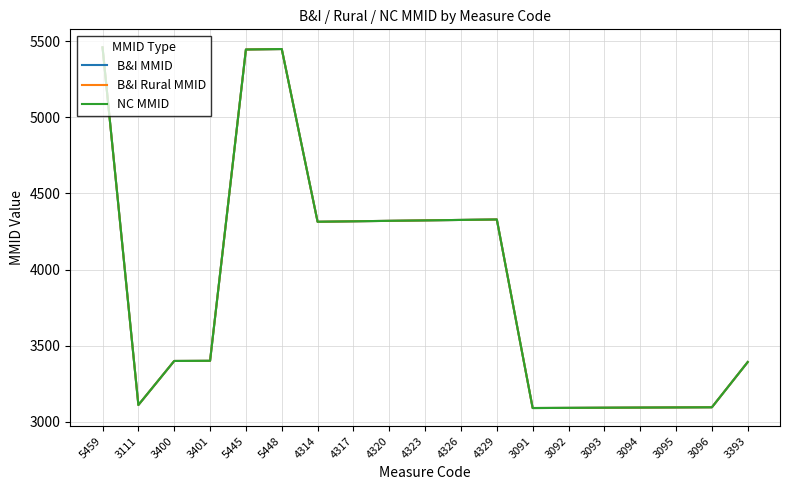

What is the difference between the maximum and minimum values in the B&I Rural MMID series?

2368